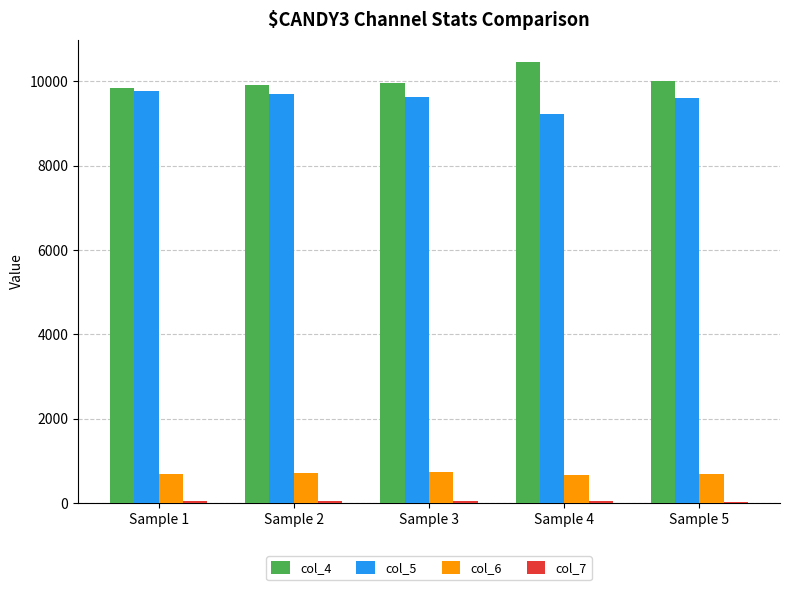

The value of col_4 at Sample 5 is 10006. True or false?

True